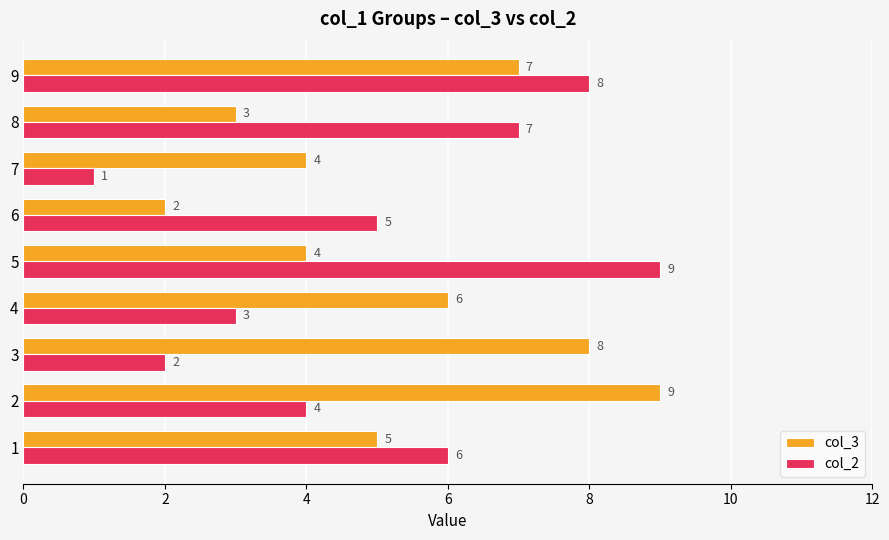

At 2, list the series in order from smallest to largest.

col_2, col_3